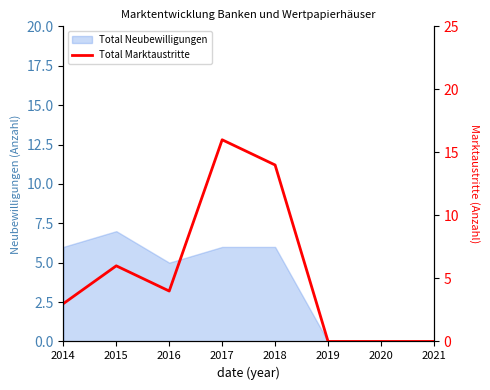

What is the difference between the maximum and minimum values?

16